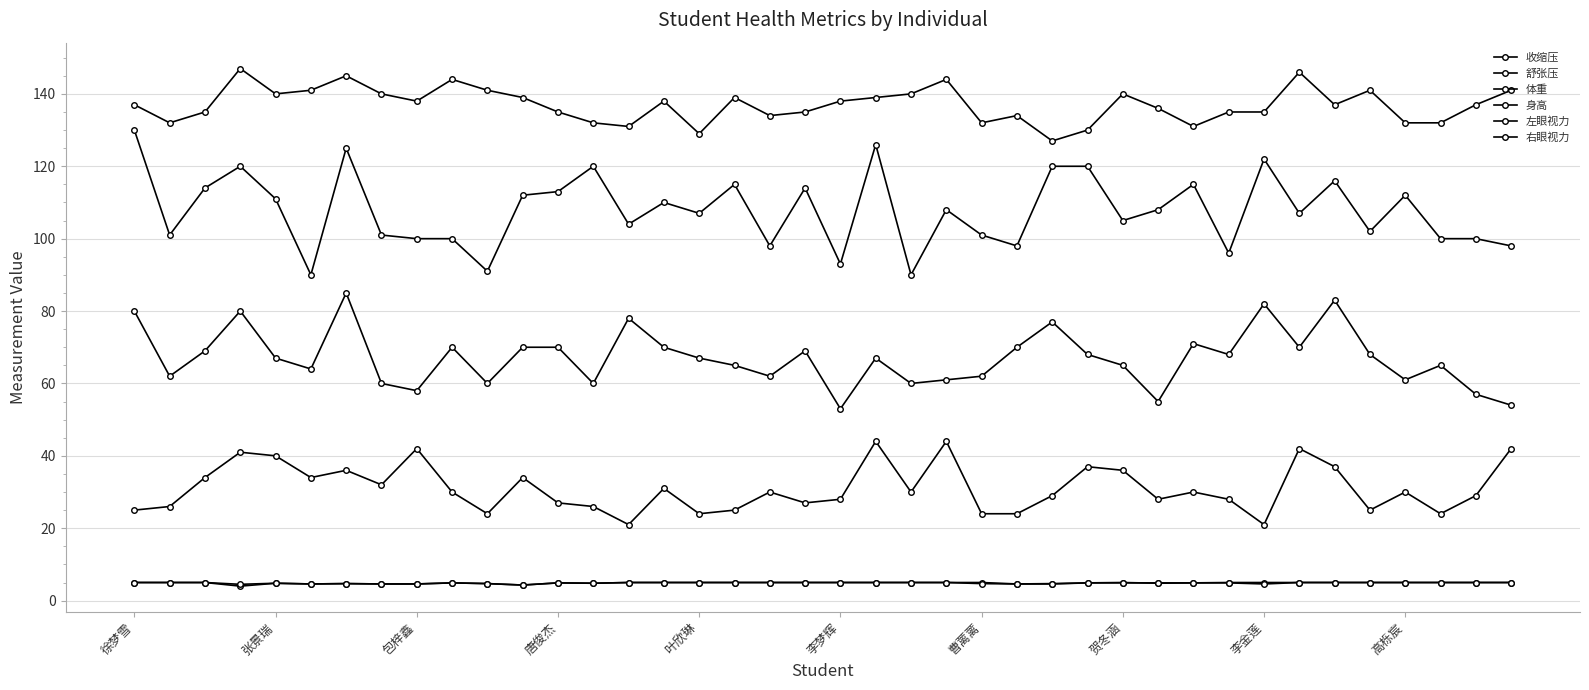

At which label is 体重 closest to 32?

贺冬涵